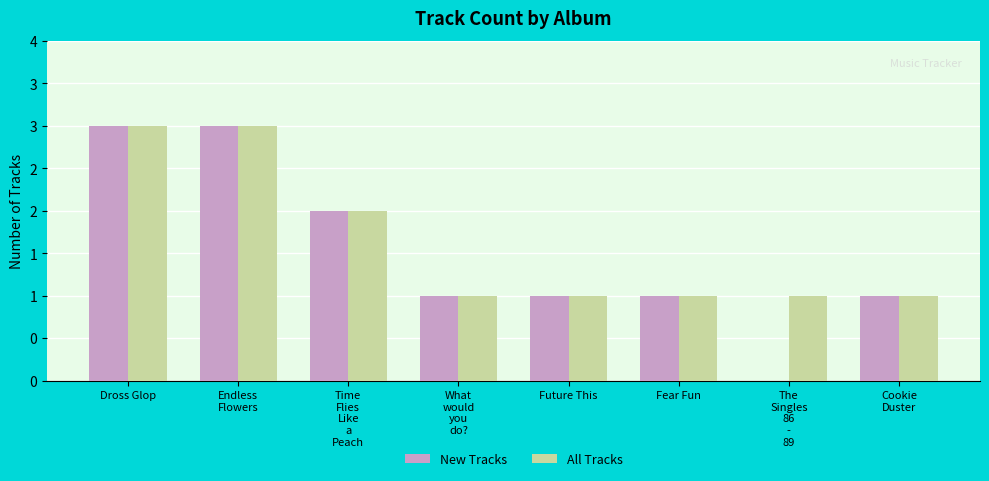

Which series has the widest spread of values?

New Tracks